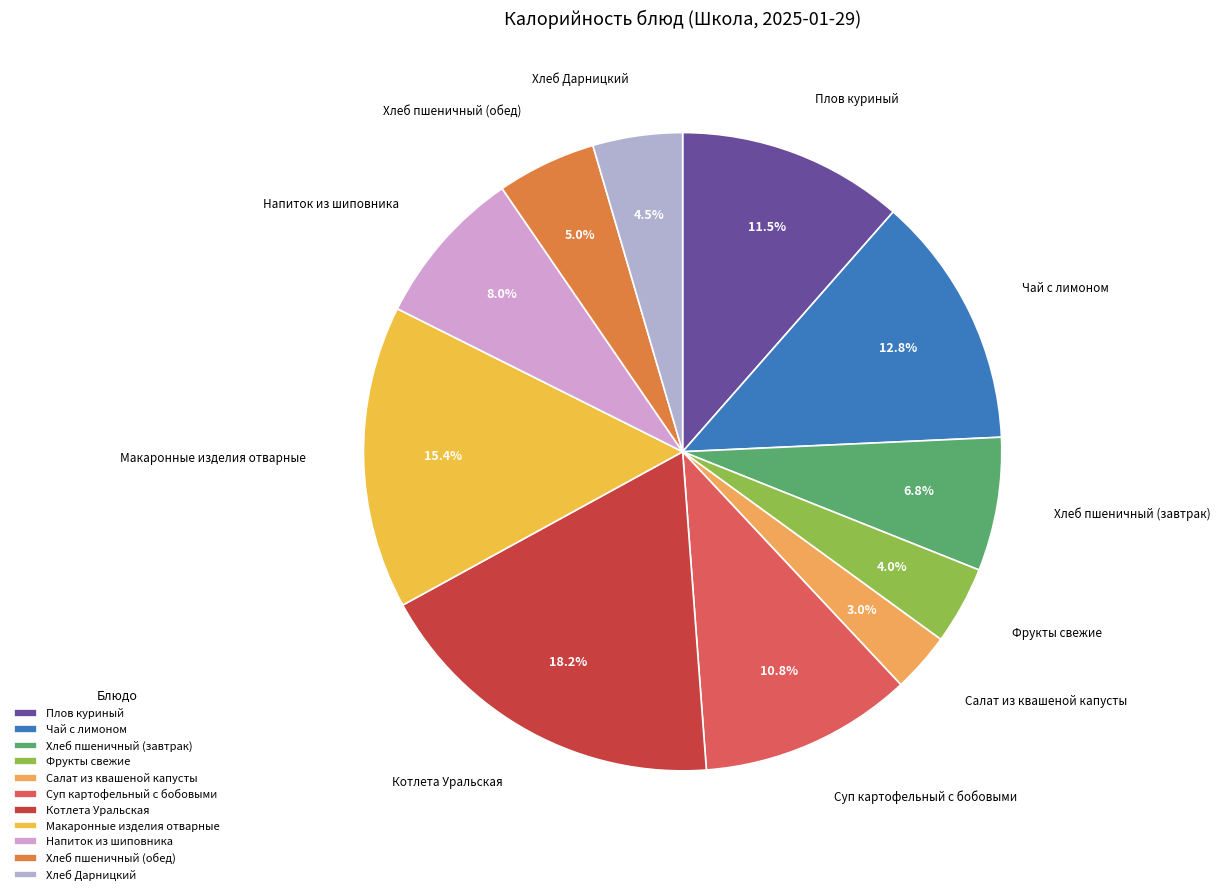

What percentage is NOT represented by Хлеб пшеничный (обед)?

95.0%